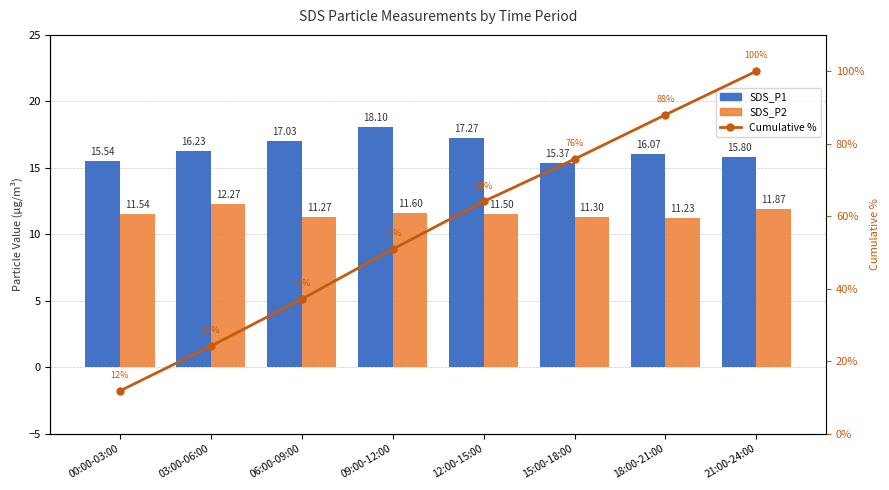

How many data points does each series have?

8